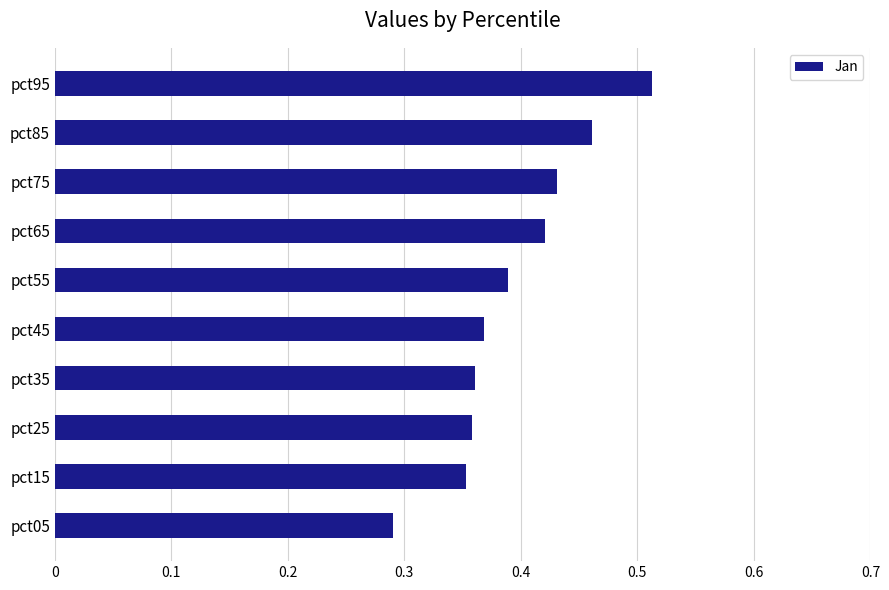

The chart shows a value of 0.2 at pct45. True or false?

False